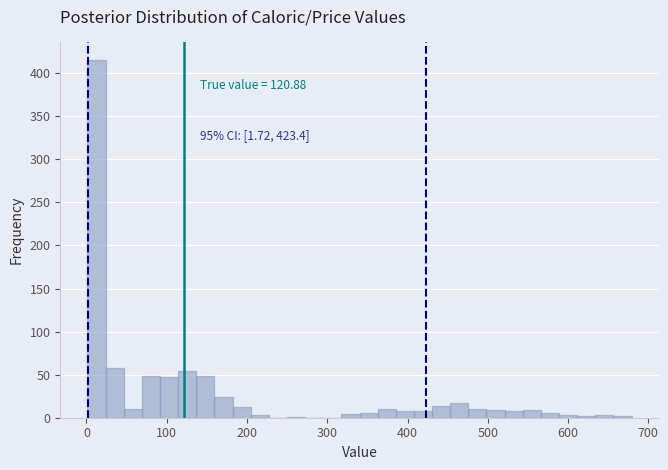

Read against the x-axis, roughly where is the centre of the tallest bar?

10